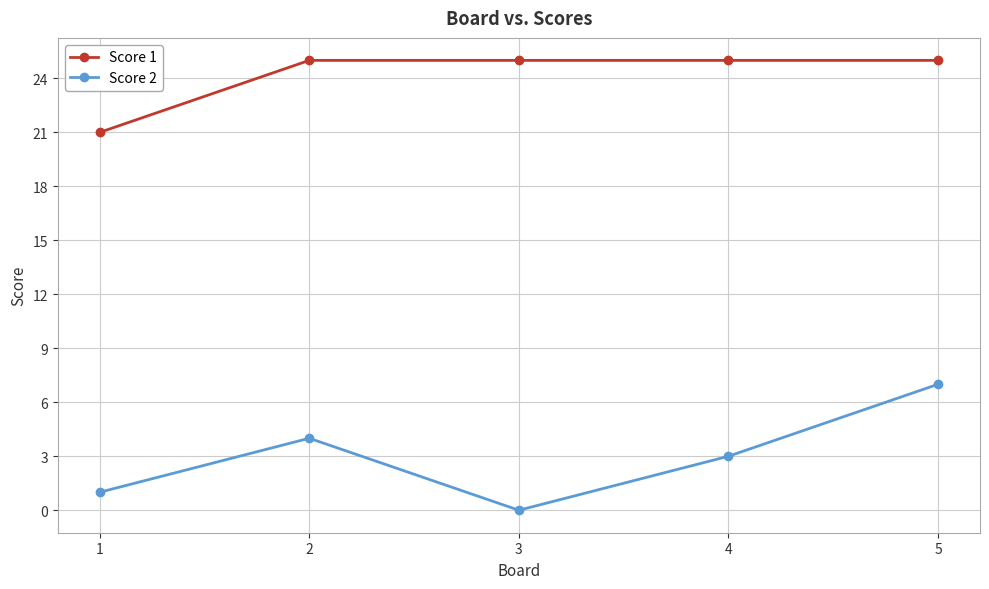

True or false: Score 1 and Score 2 intersect in this chart.

False